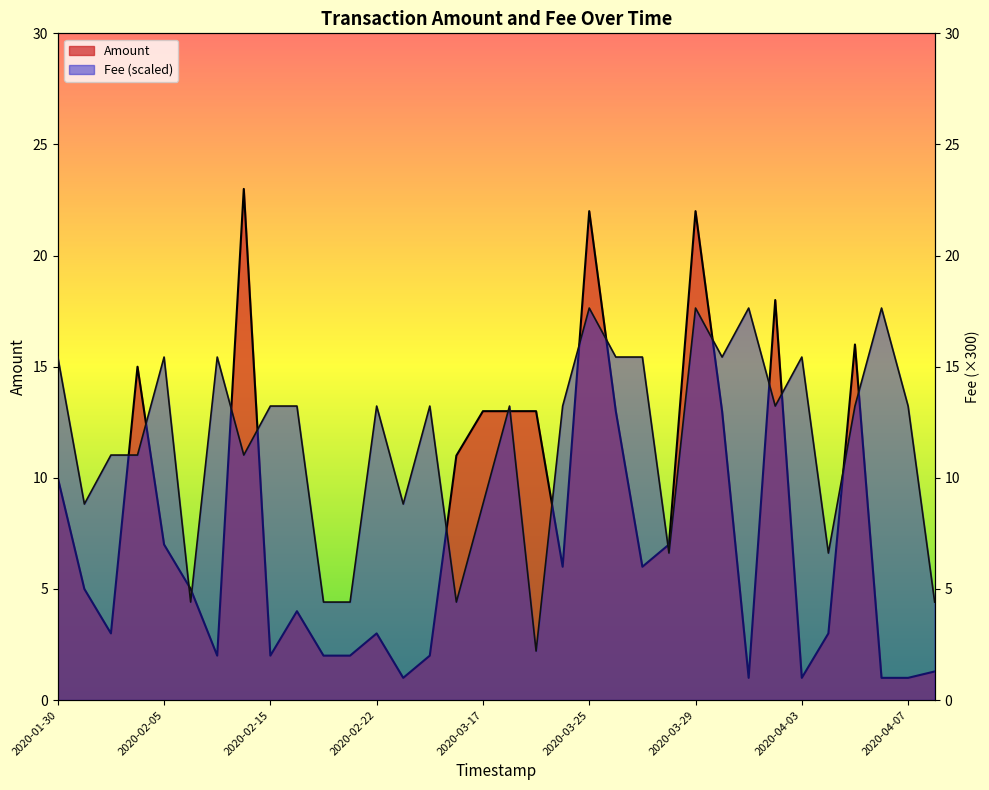

At 2020-04-07, list the series in order from smallest to largest.

Fee, Amount